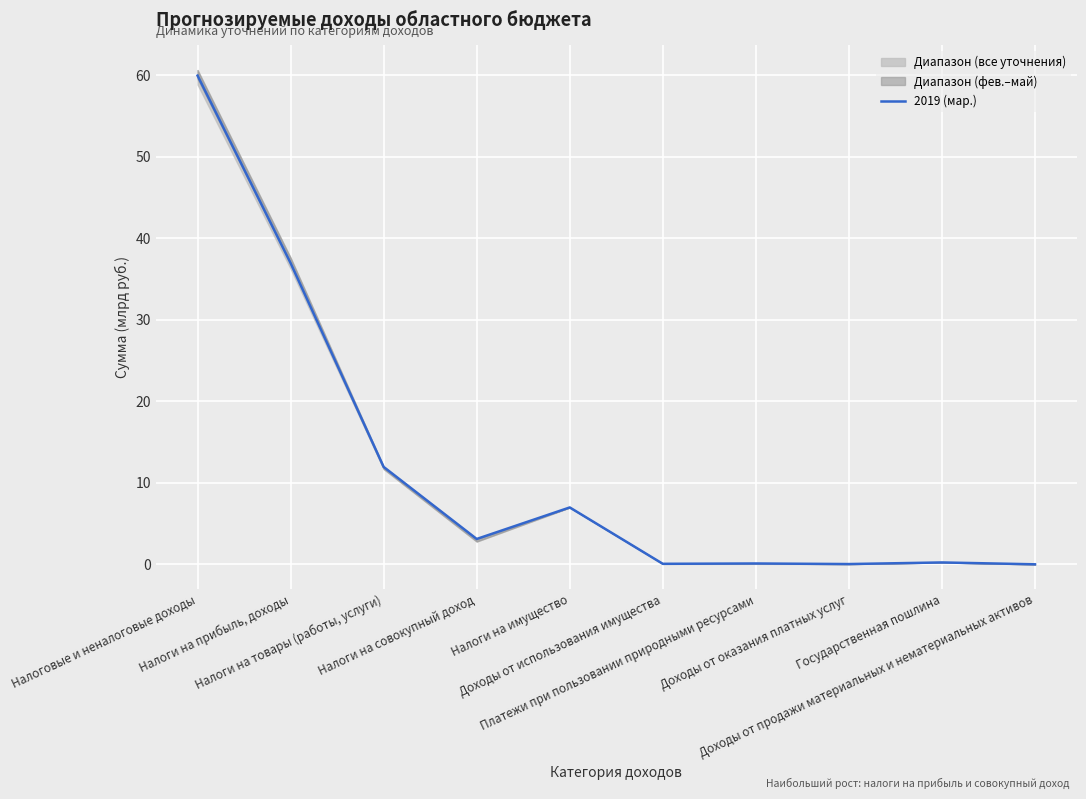

Reading left to right, transcribe all the data shown in this chart.

59.9	36.9	11.9	3.1	7.0	0.1	0.1	0.0	0.2	0.0